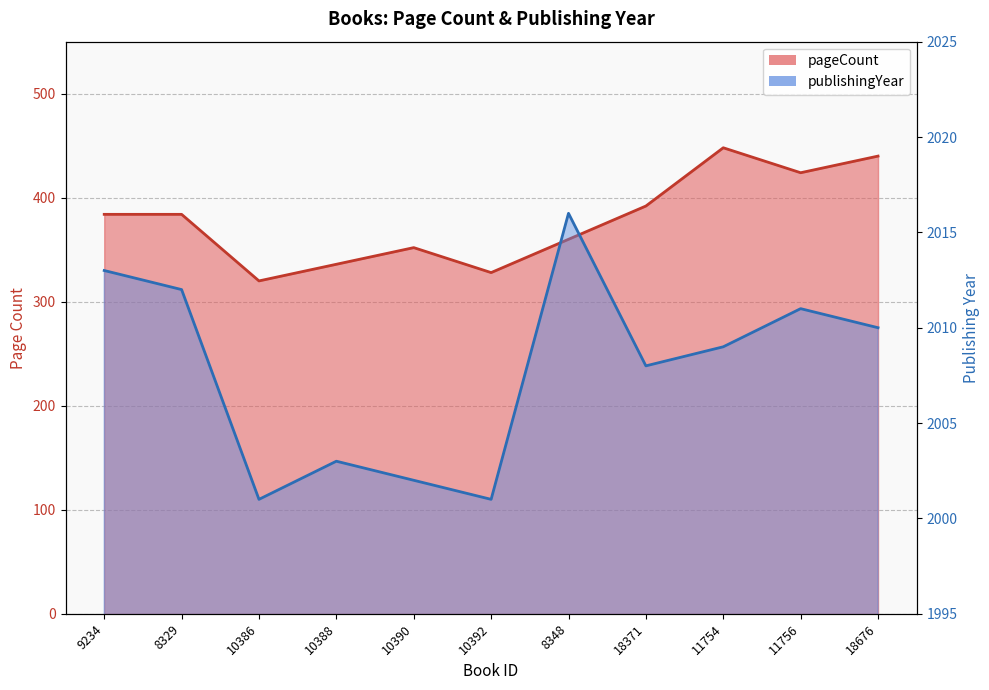

At which category does publishingYear reach its first local peak?

10388